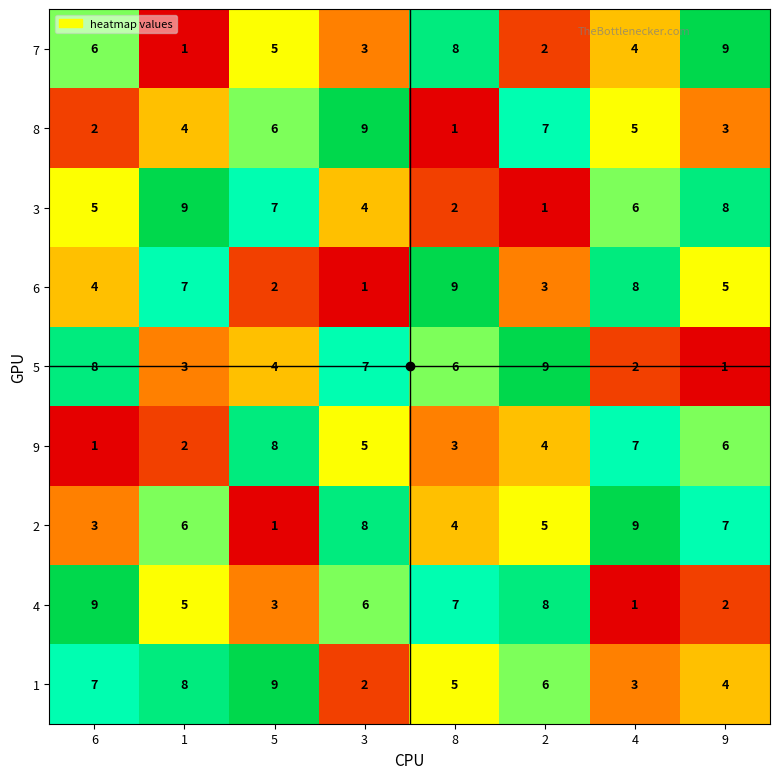

At which label does 9 reach its peak?

5